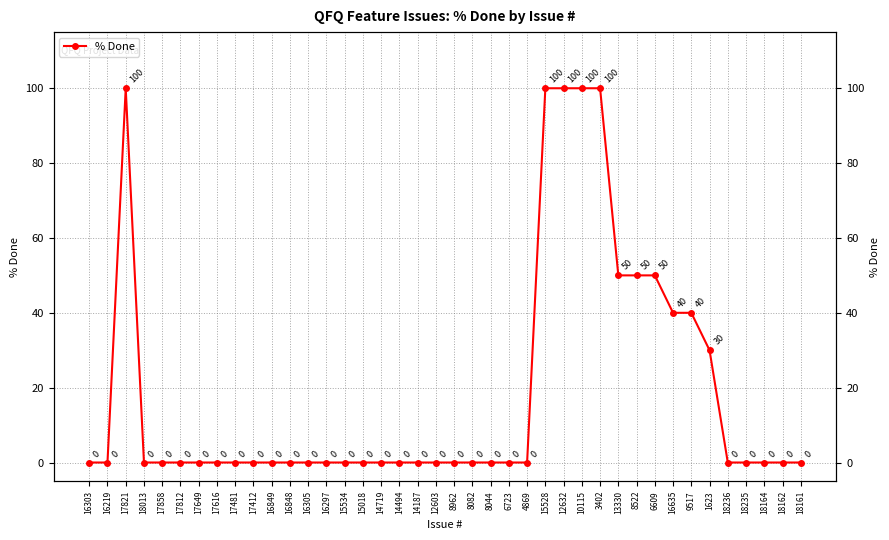

Count the number of data series in this chart.

1